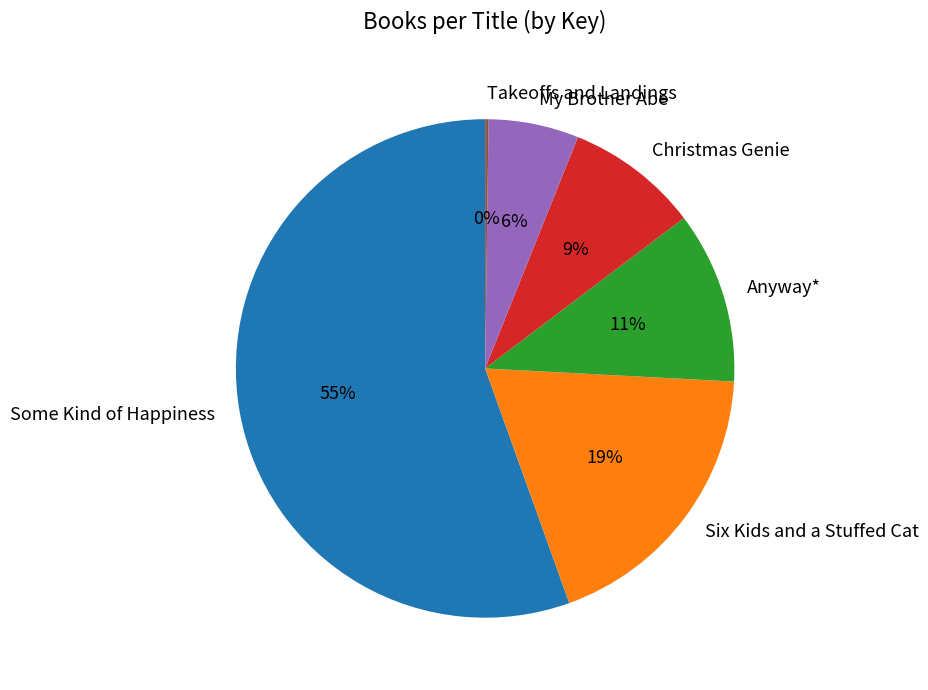

What is the ratio of the value at Anyway* to the value at Some Kind of Happiness?

0.2